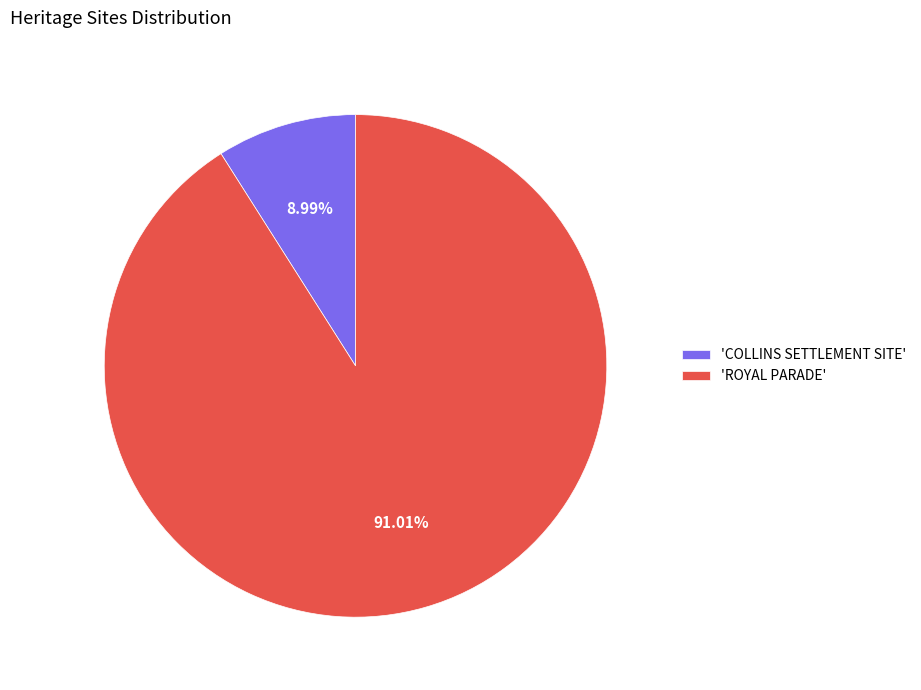

Do 'ROYAL PARADE' and 'COLLINS SETTLEMENT SITE' together represent more than half of the pie?

Yes